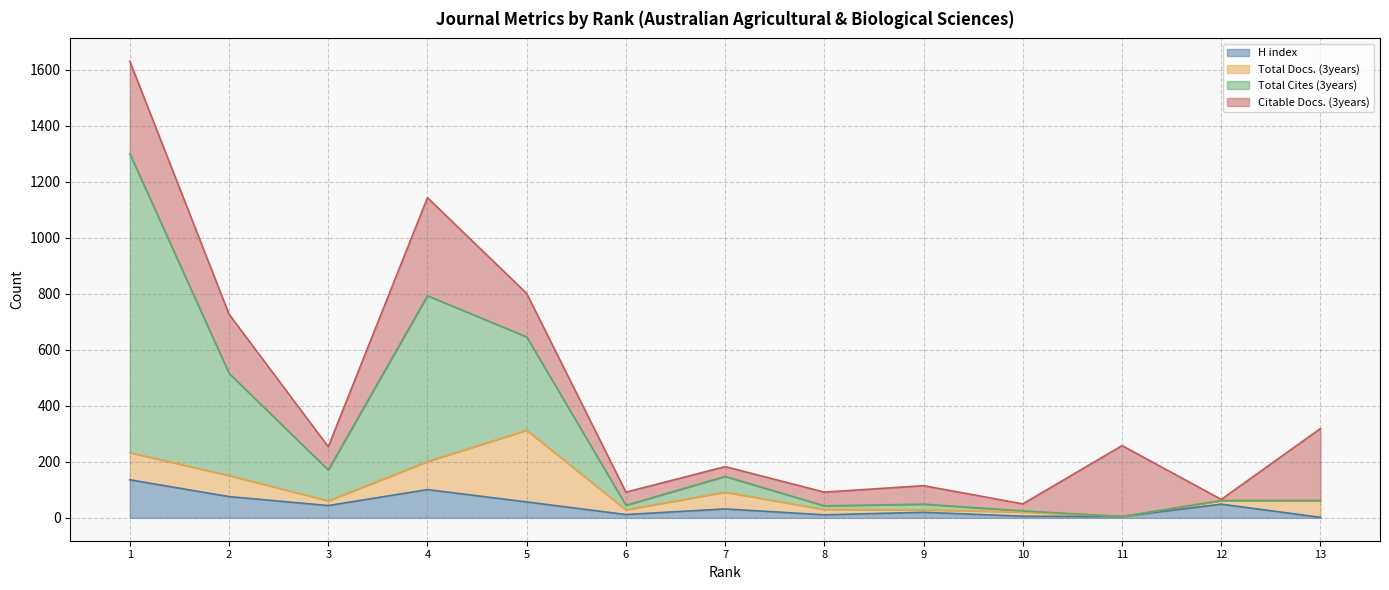

Is it true that H index equals 3 at 13?

False